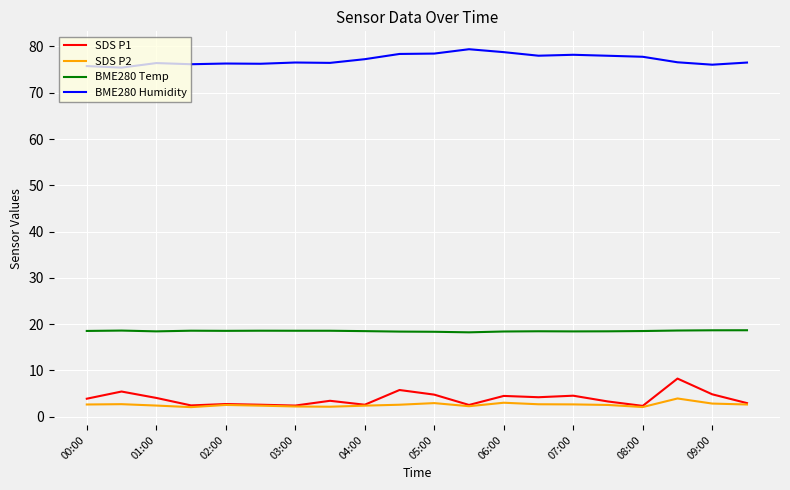

What are all the series names shown in the legend?

SDS P1, SDS P2, BME280 Temp, BME280 Humidity